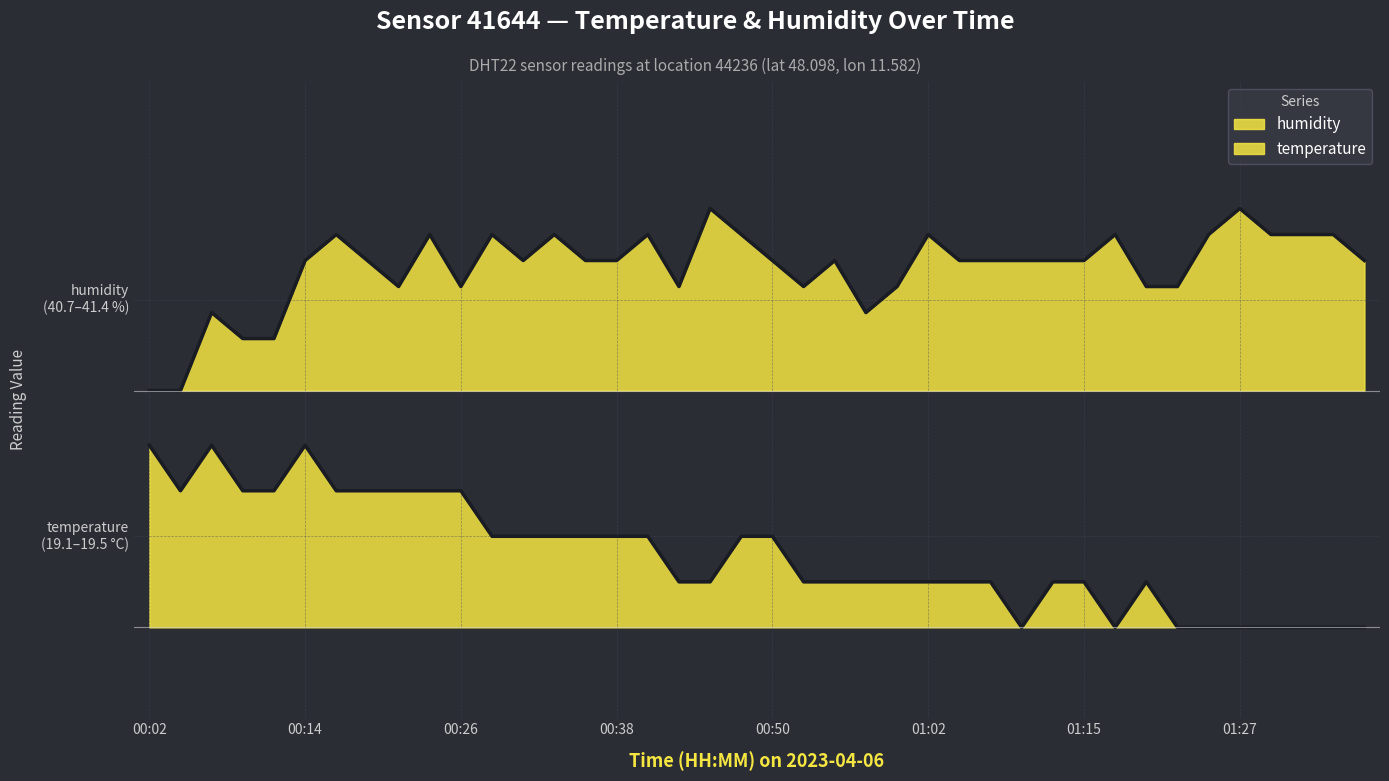

True or false: temperature and humidity intersect in this chart.

False